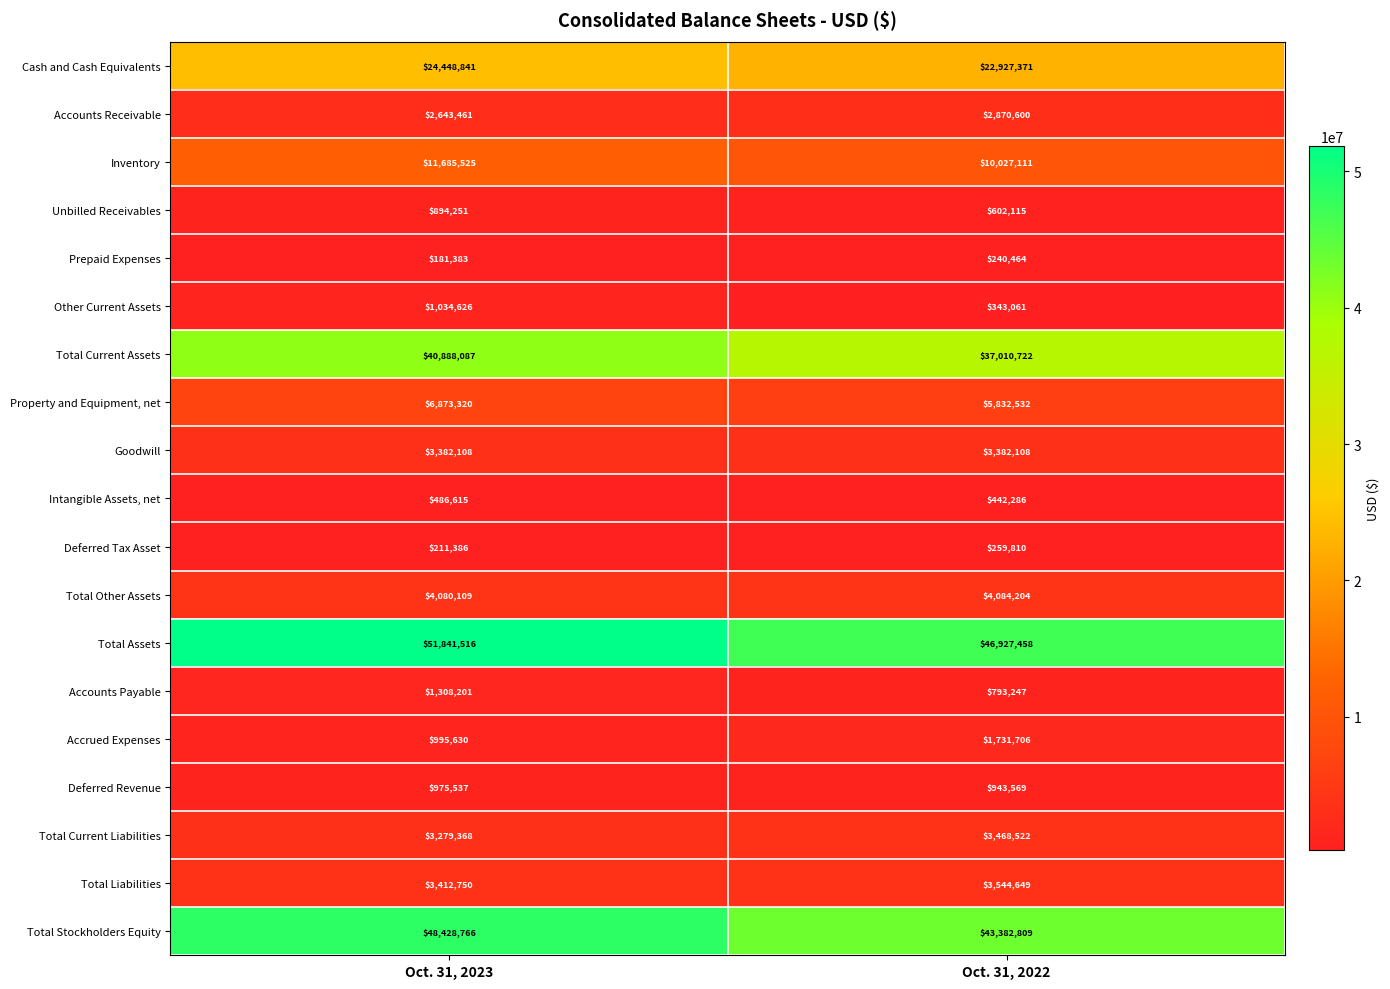

At how many categories does at least one series exceed 3217305?

2